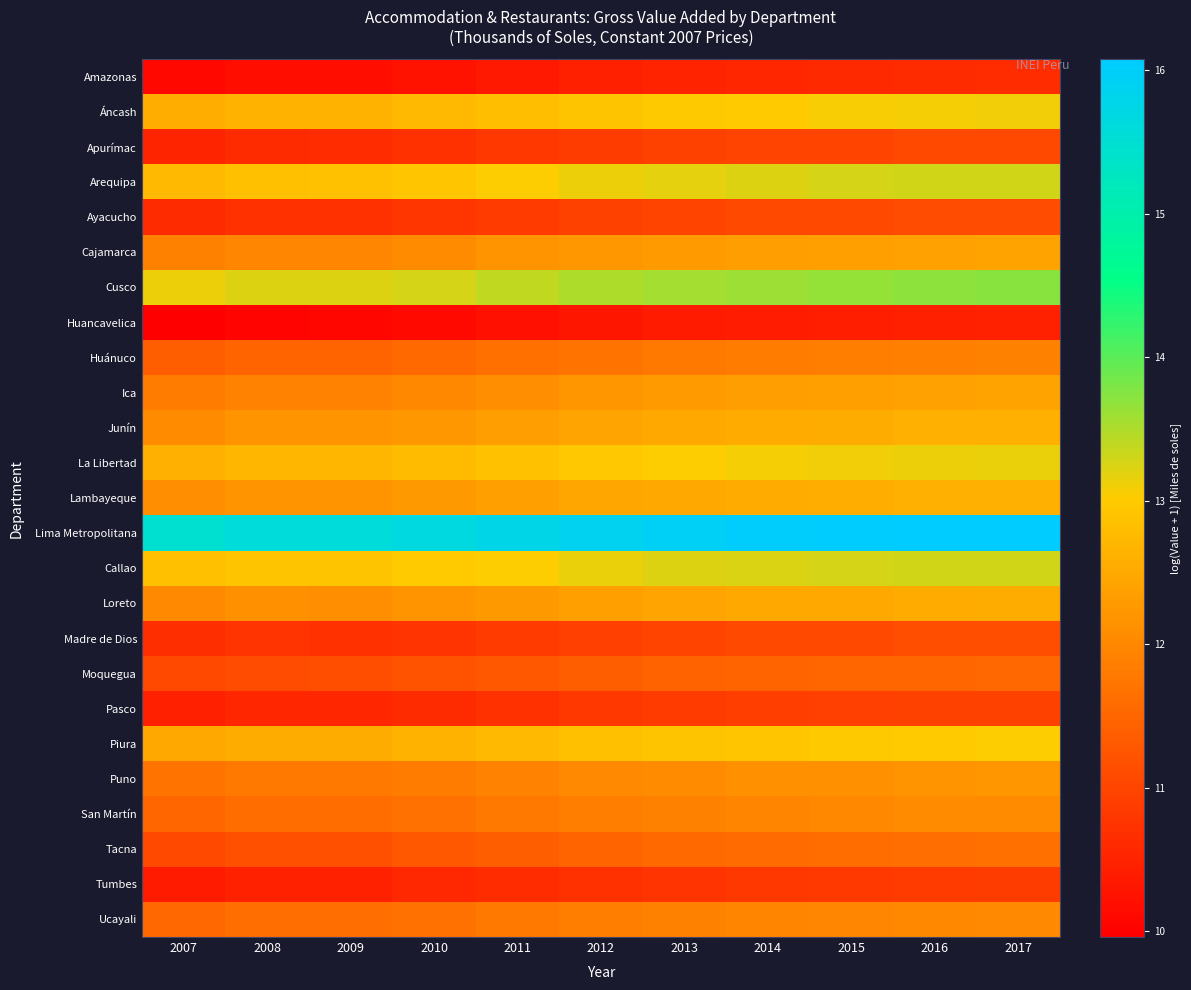

Which series has the largest range (max minus min)?

Lima Metropolitana